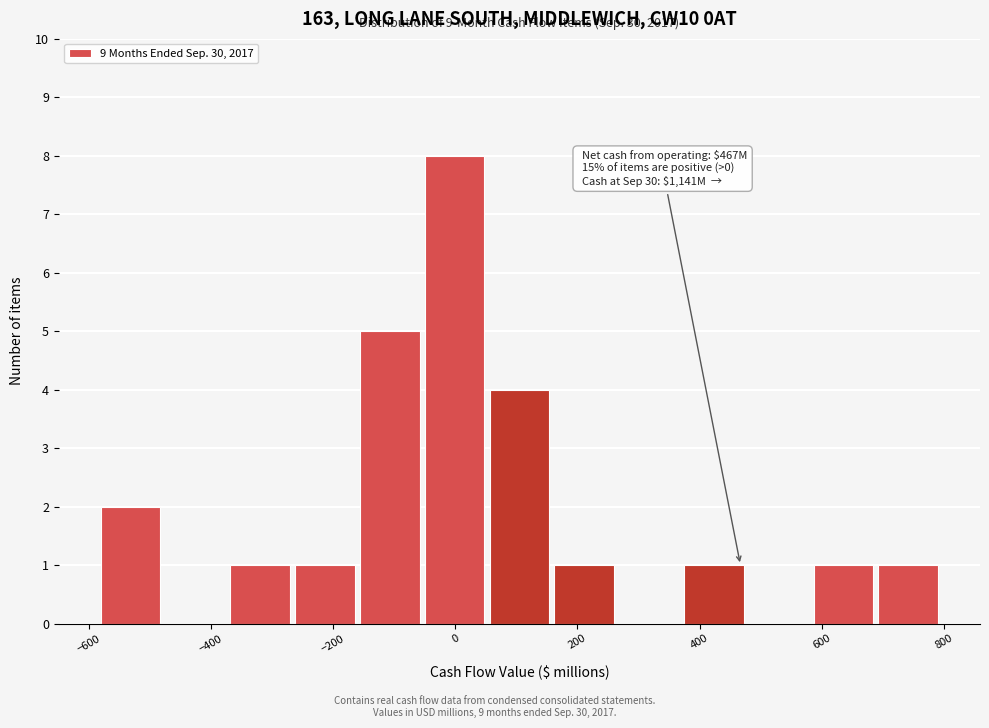

Which range on the x-axis has the tallest bar?

-60 to 60